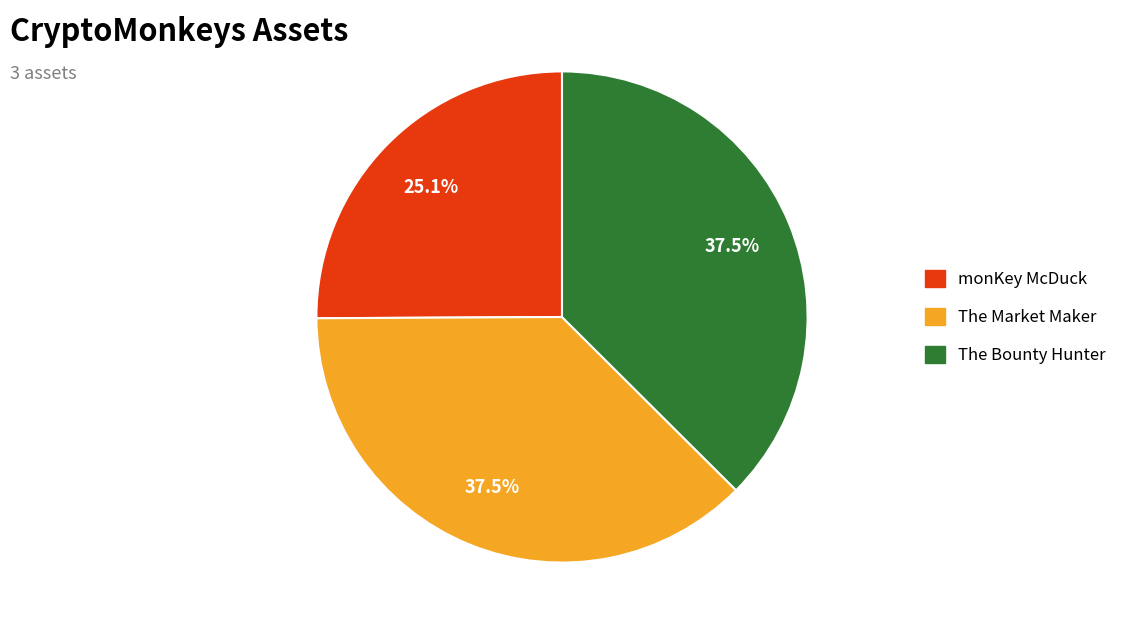

What portion of the pie excludes monKey McDuck?

74.9%